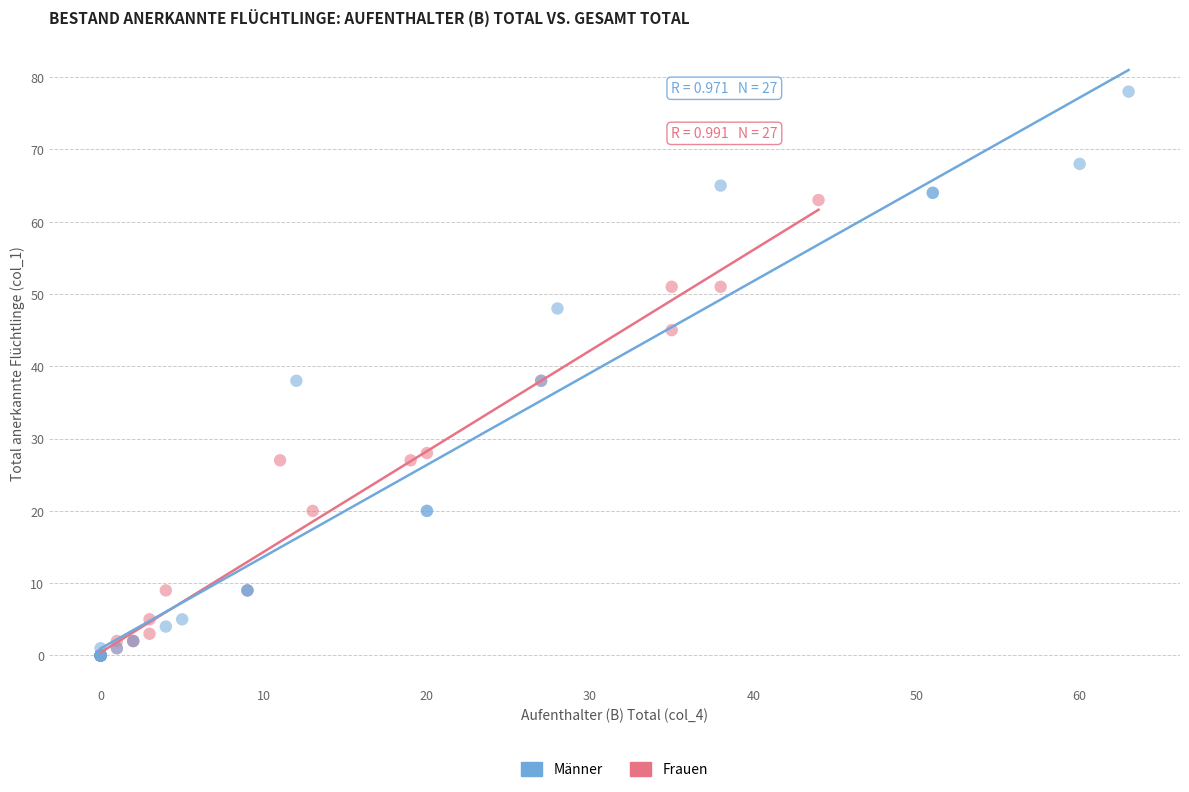

Which series has the widest spread of Y values?

Männer